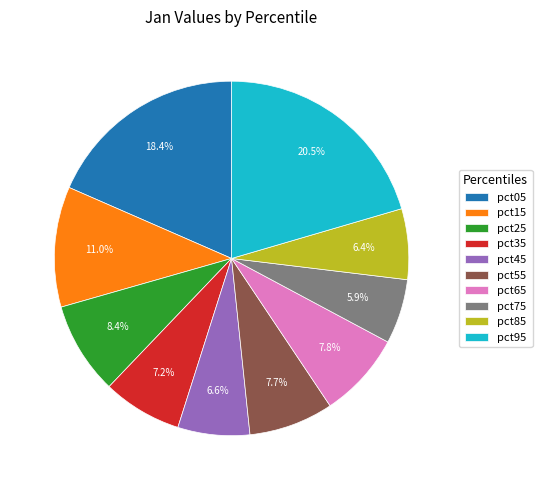

Does any single category account for the majority?

No